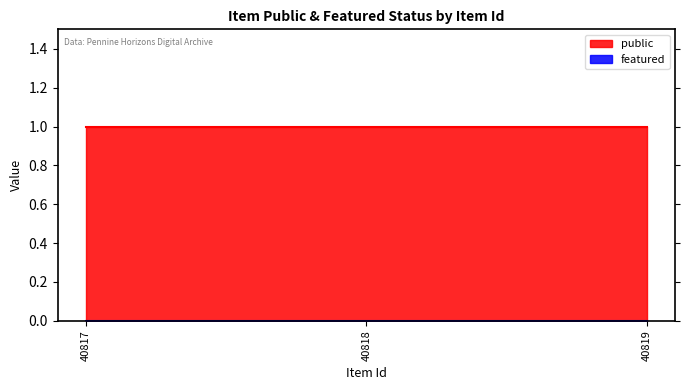

What is the value of the public point at the 3rd from the left?

1